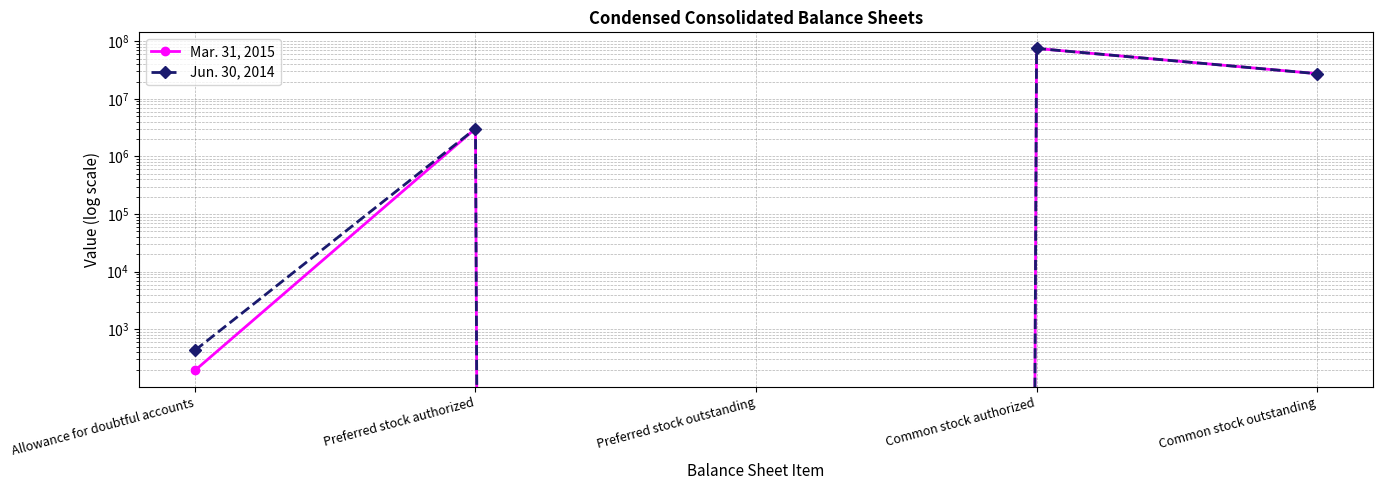

List the labels in order of Mar. 31, 2015 value, smallest first.

Preferred stock outstanding, Allowance for doubtful accounts, Preferred stock authorized, Common stock outstanding, Common stock authorized